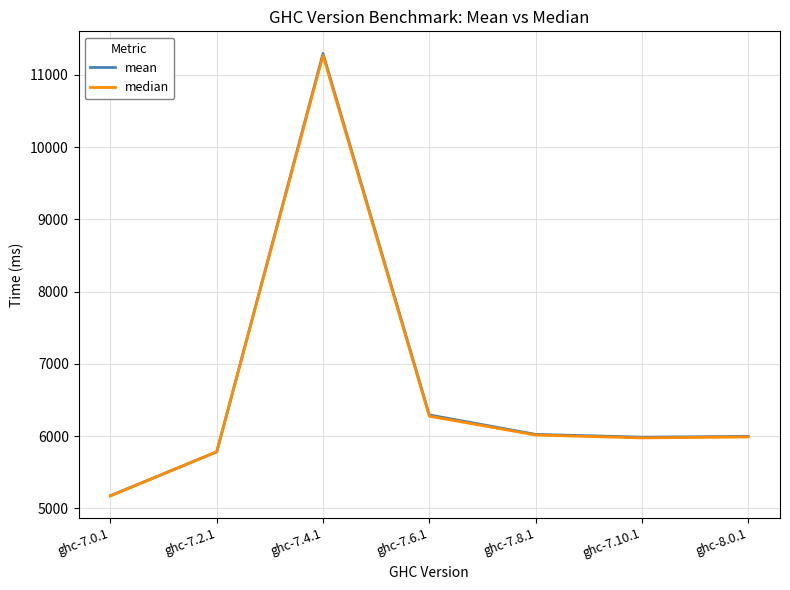

At which category does the chart reach its minimum across all series?

ghc-7.0.1